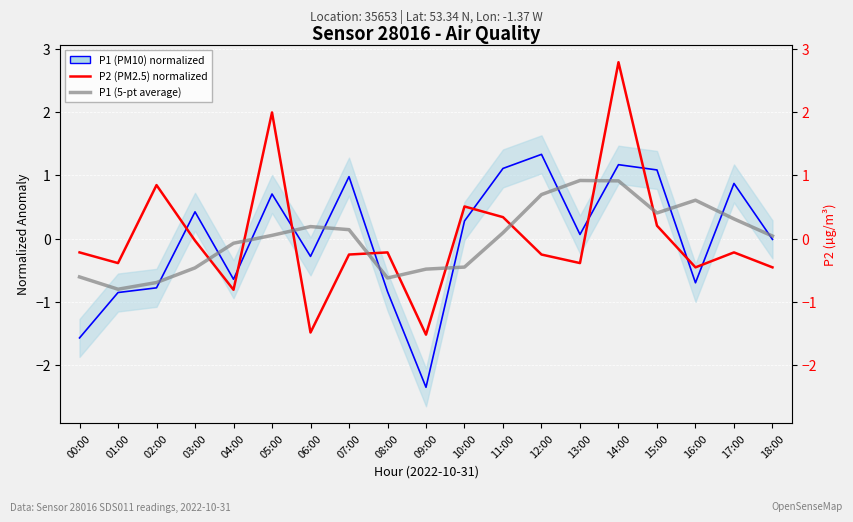

At which category is the sum across all series the highest?

14:00